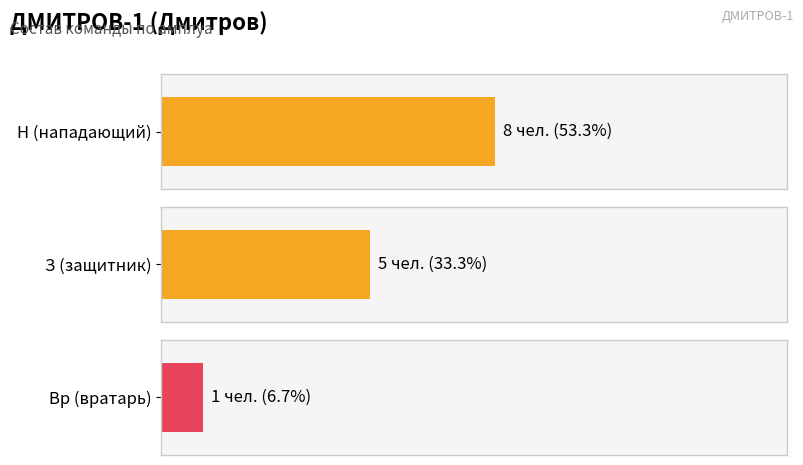

Reading left to right, list all the values displayed in this chart.

Н: 8	8
З: 5	5
Вр: 1	1